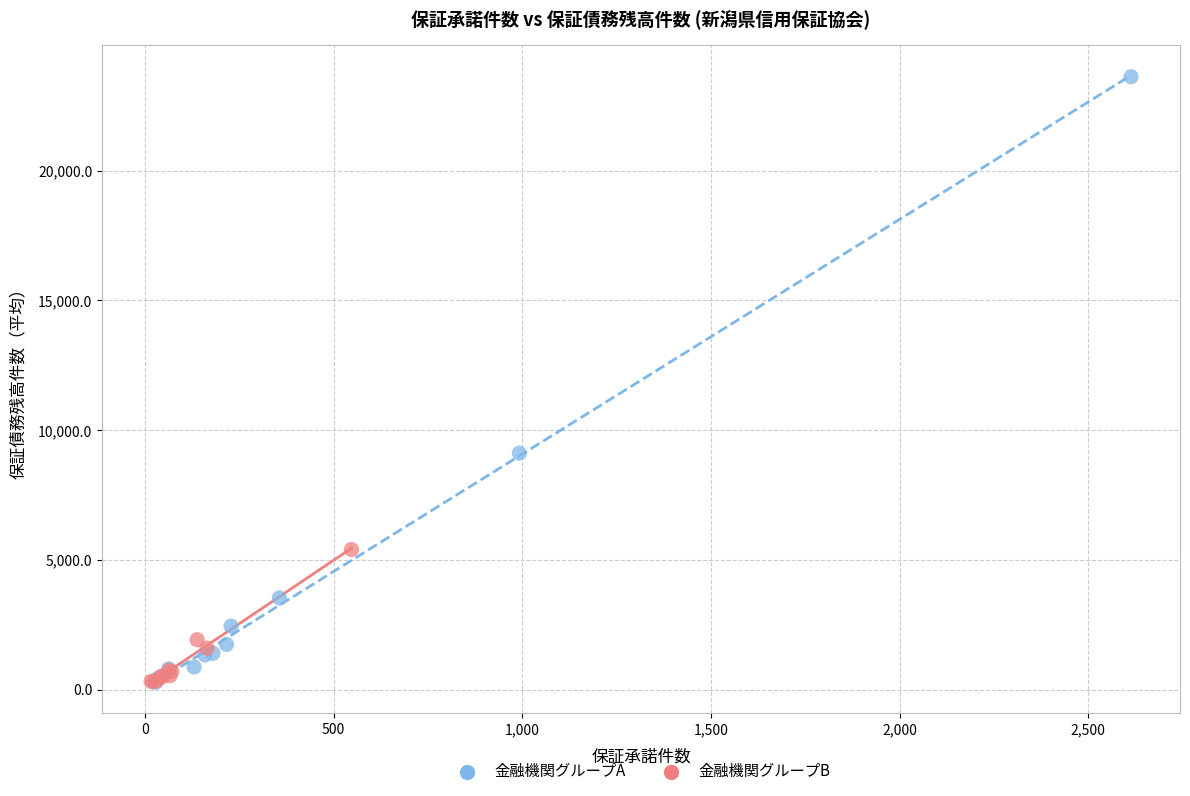

Which series has the largest Y range (max minus min)?

金融機関グループA